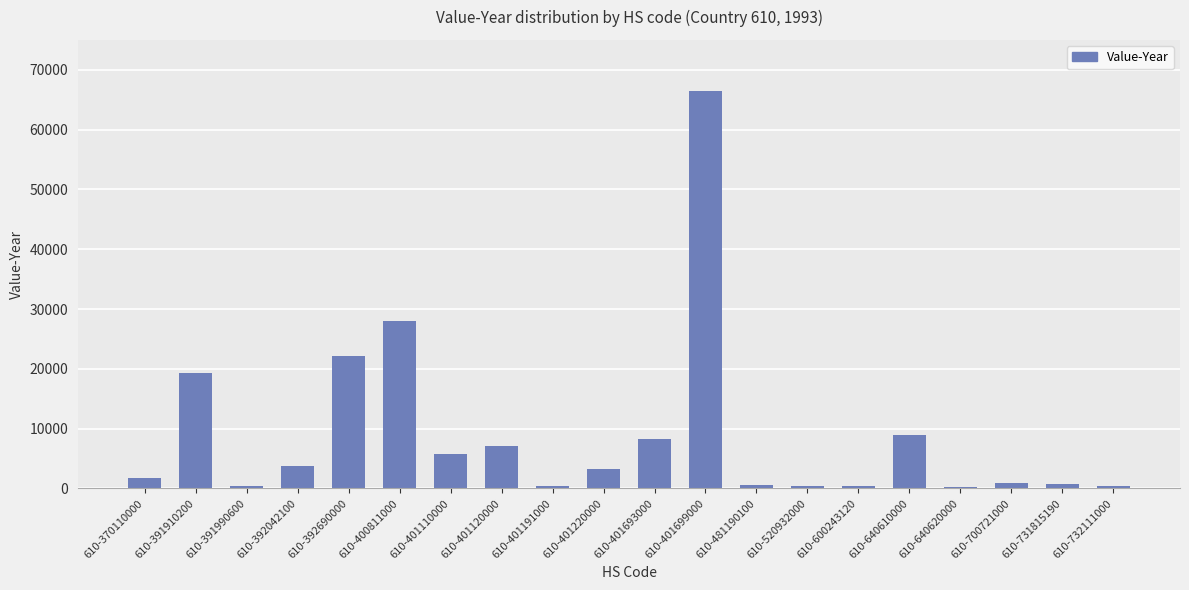

What is the difference between the maximum and minimum values?

66178